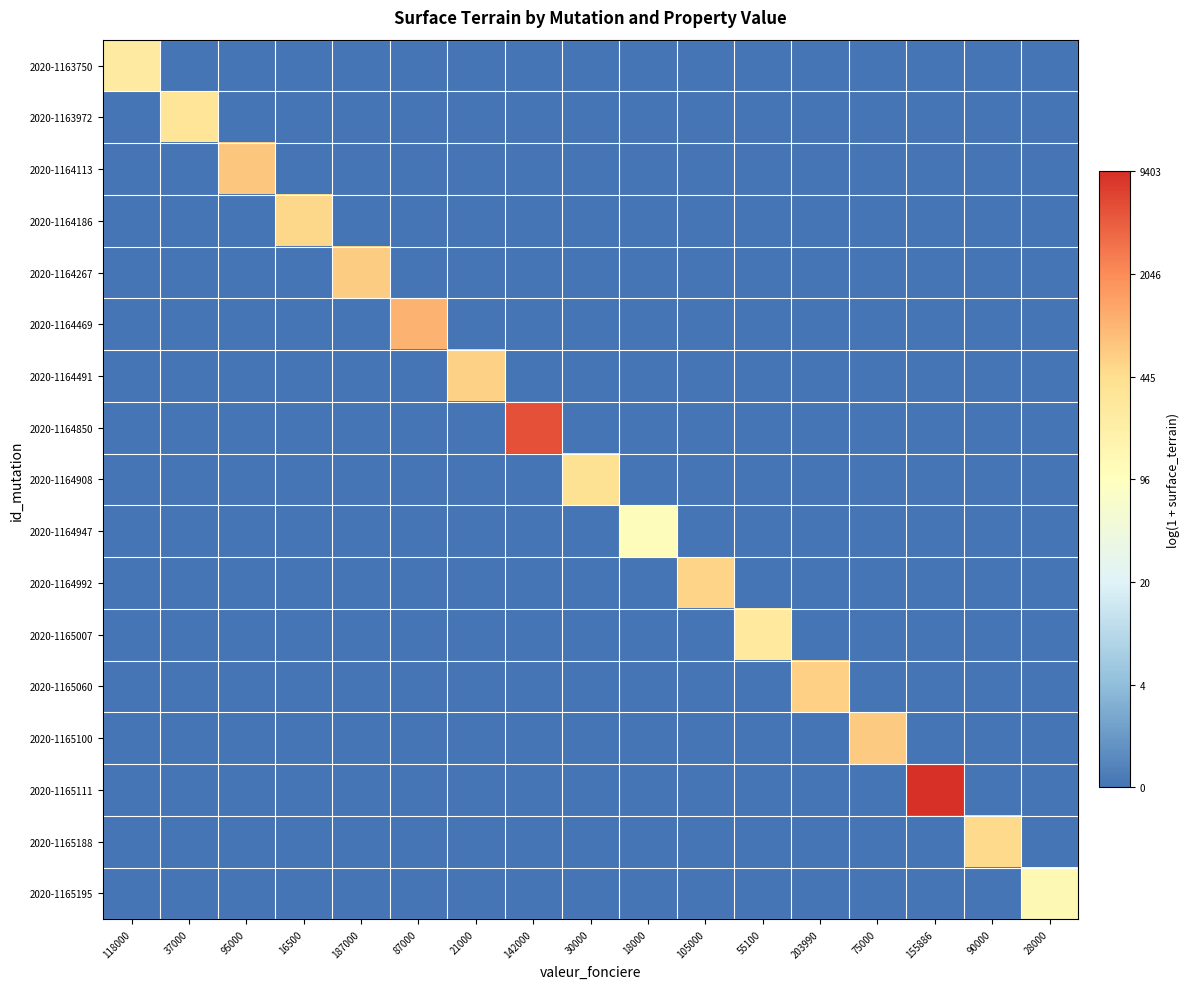

What is the difference between the maximum and minimum values in the 2020-1164267 series?

6.5